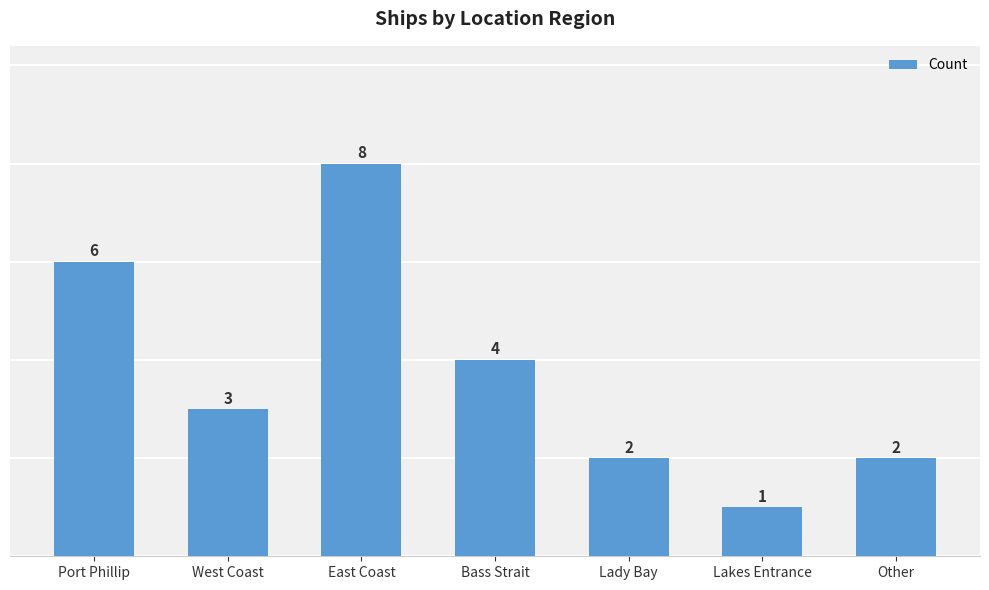

Where does the data first go above 3?

Port Phillip